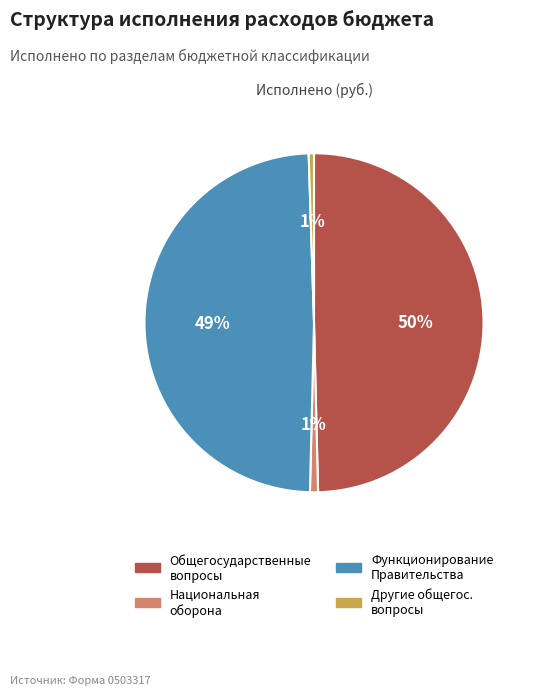

To the nearest percent, what is the difference between the largest and smallest slice percentages?

49%